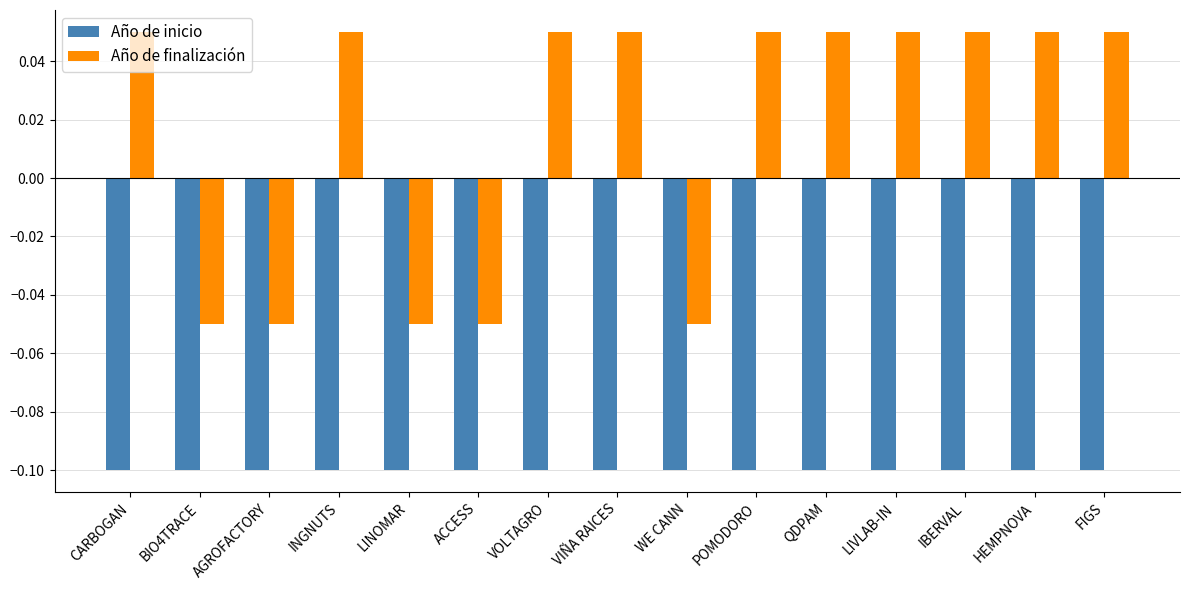

How many Año de finalización values are between 0 and 1?

10